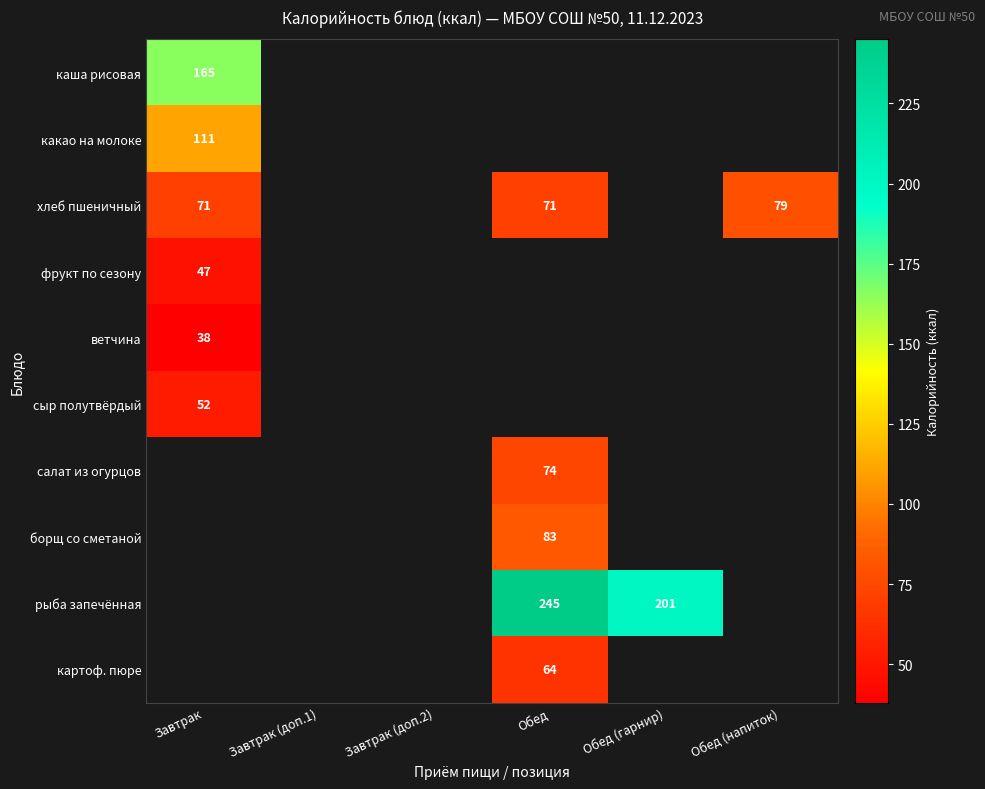

Count the number of categories in the chart.

6